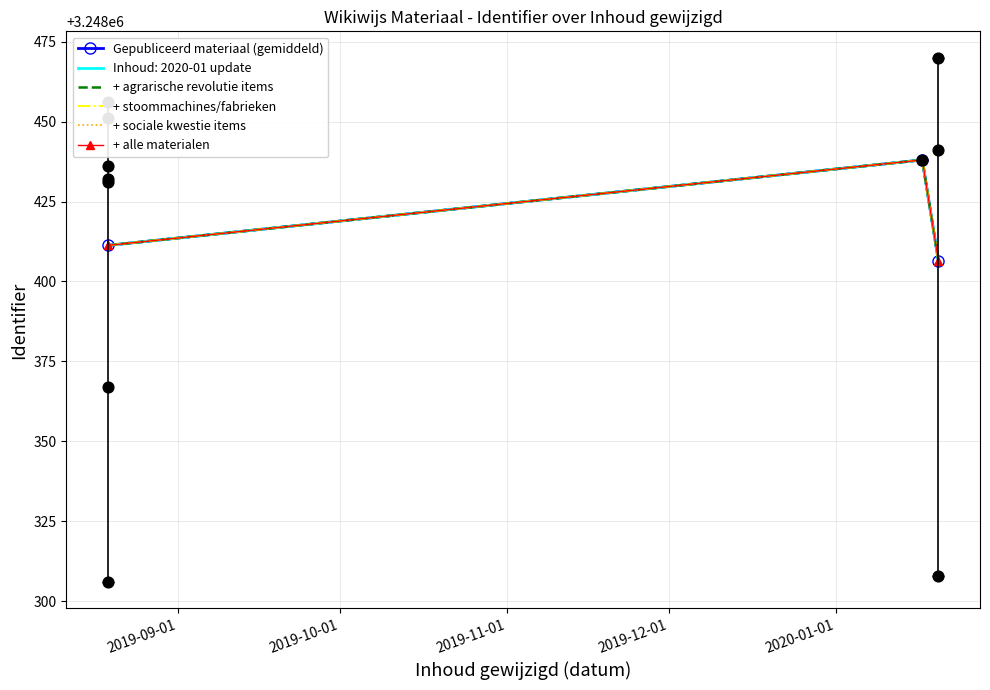

Which series has the largest total across all categories?

Gepubliceerd materiaal (gemiddeld)